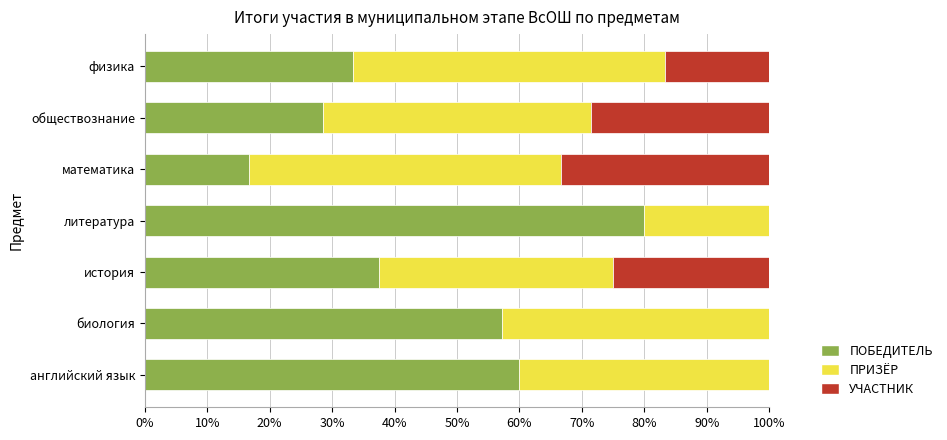

What is the total value across all series at литература?

100.0